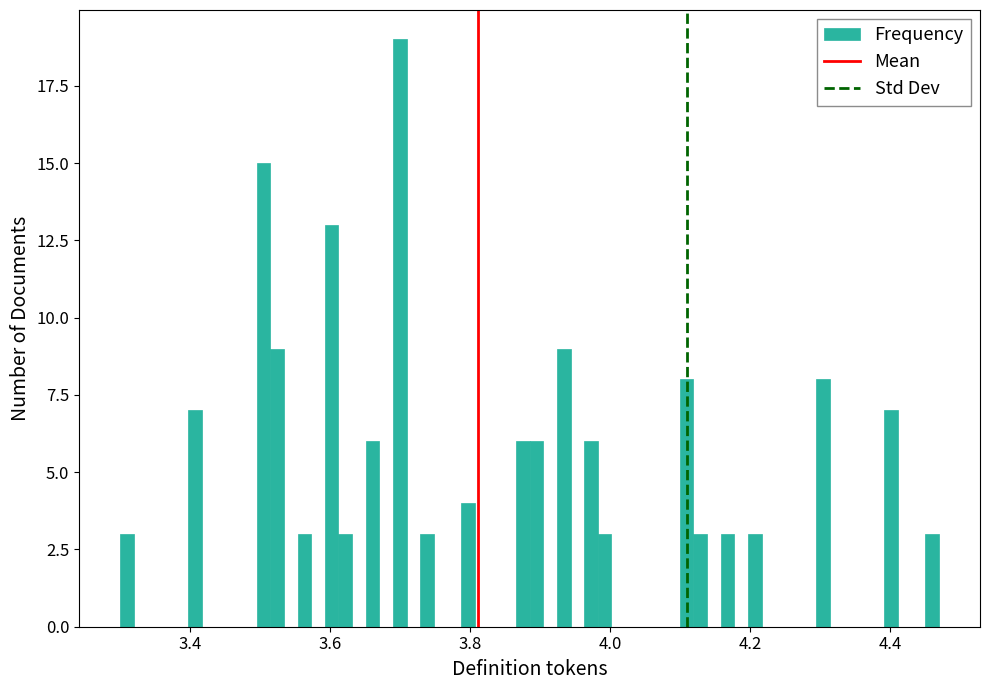

Around what value on the x-axis is the tallest bar? Give the approximate position of its centre, as read against the axis.

3.70